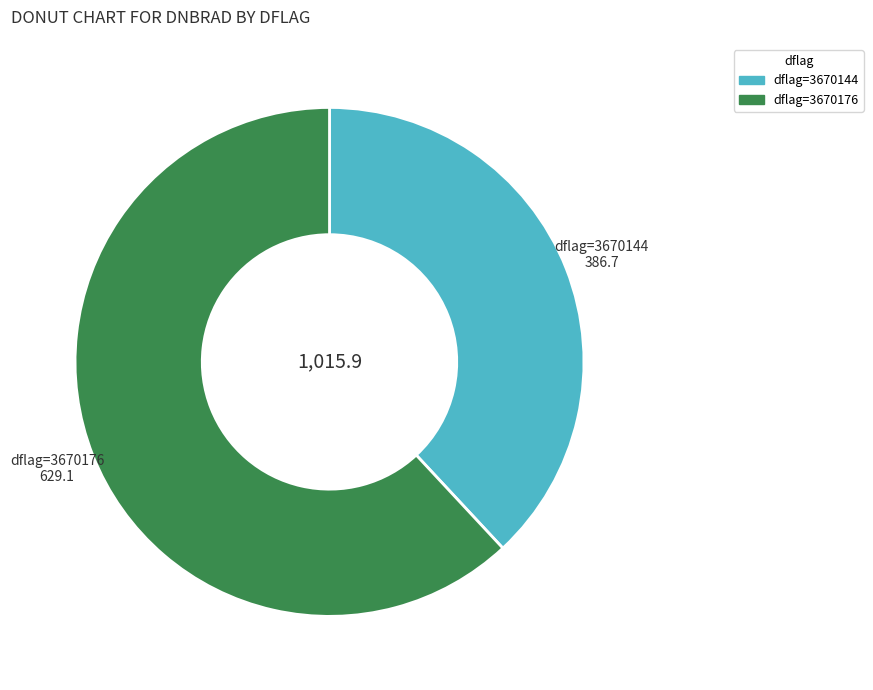

Count the number of slices in the pie.

2